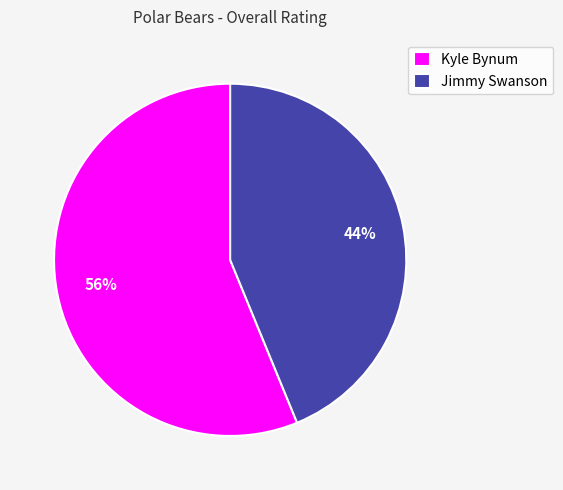

To the nearest percent, what is the combined percentage of Jimmy Swanson and Kyle Bynum?

100%